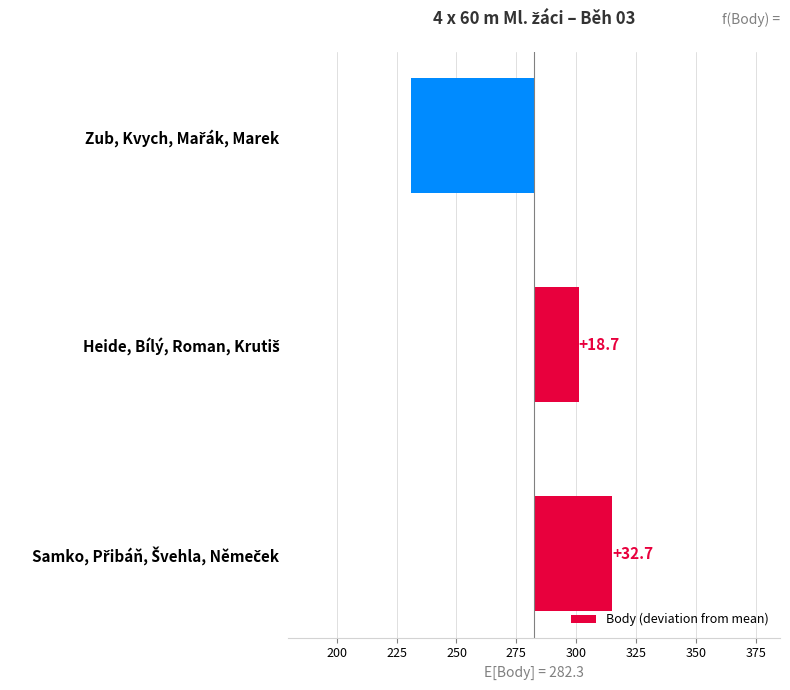

How many bars are there in total?

3